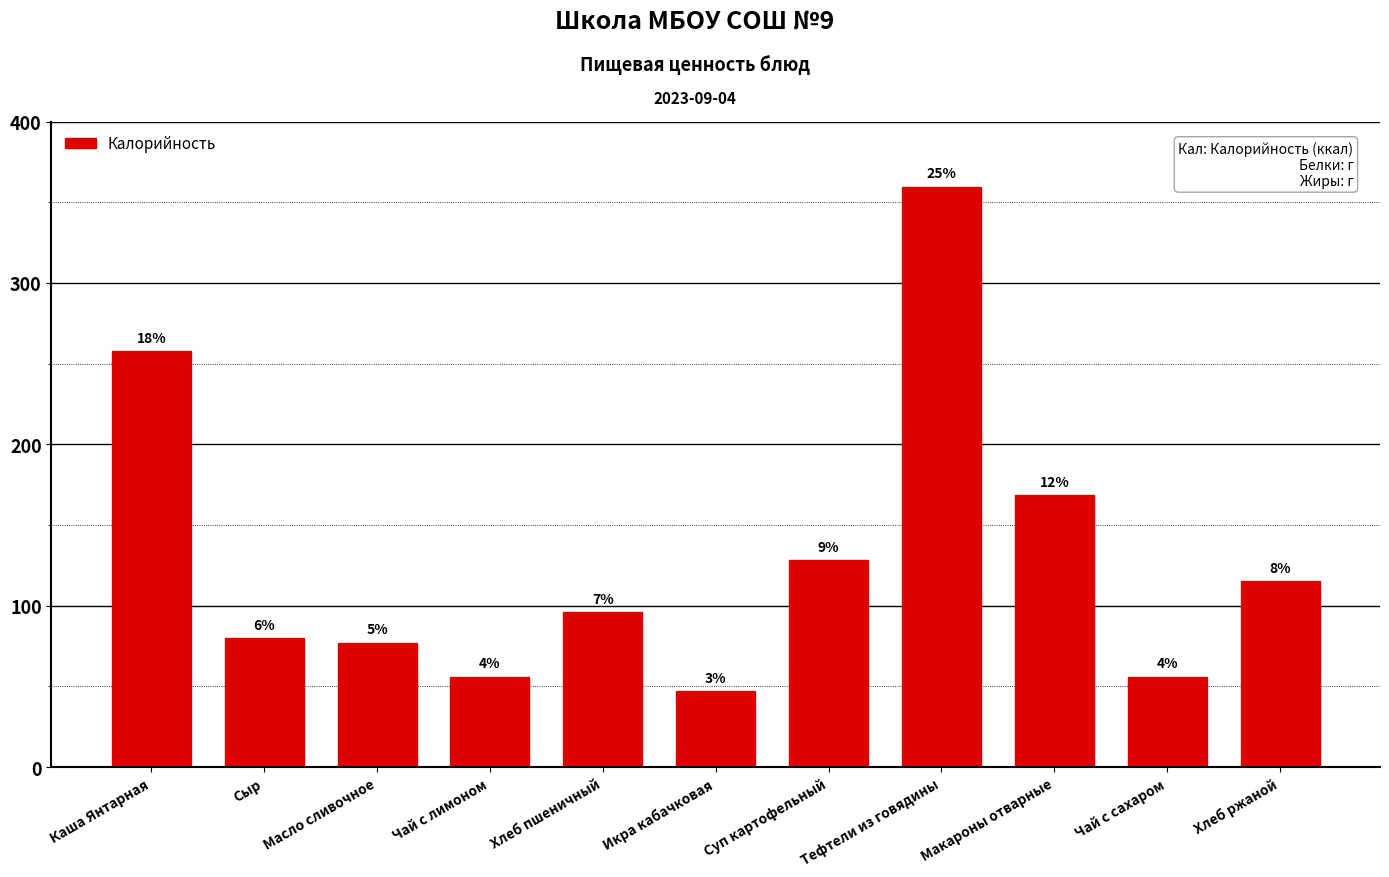

The value at Сыр is 80.0. True or false?

True